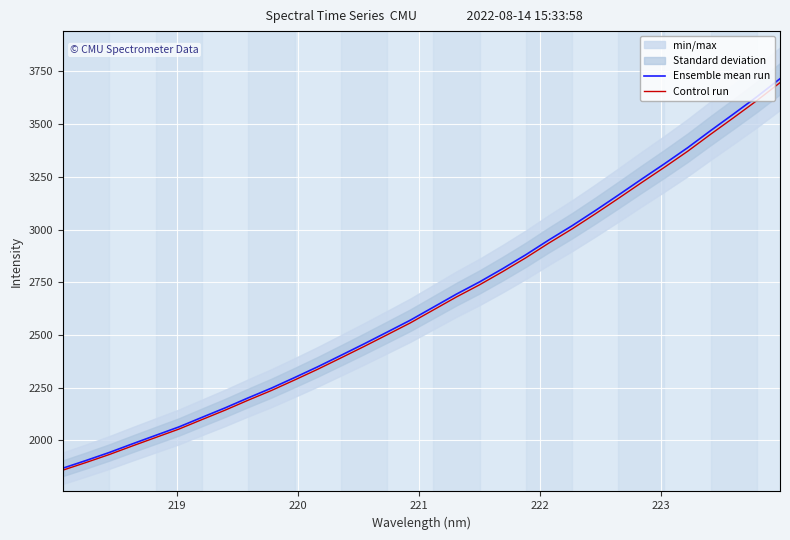

List the series in order of their overall mean, lowest first.

Control run, Ensemble mean run